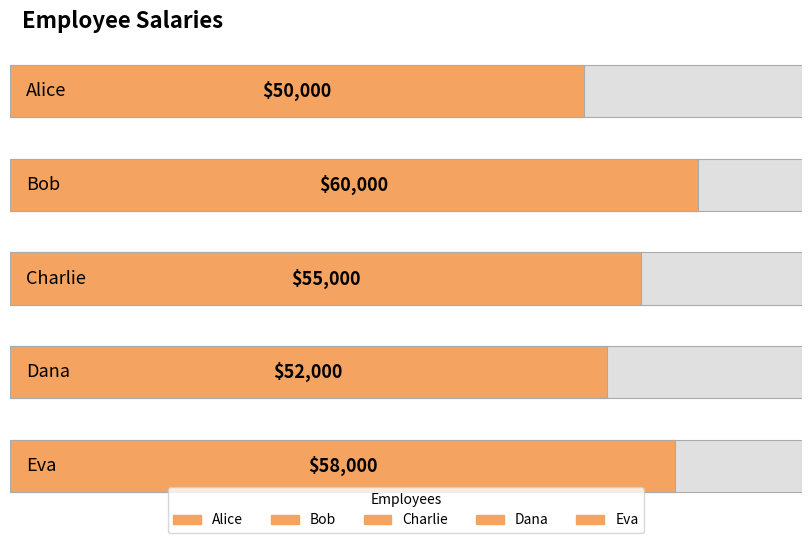

How many bars are there in total?

5